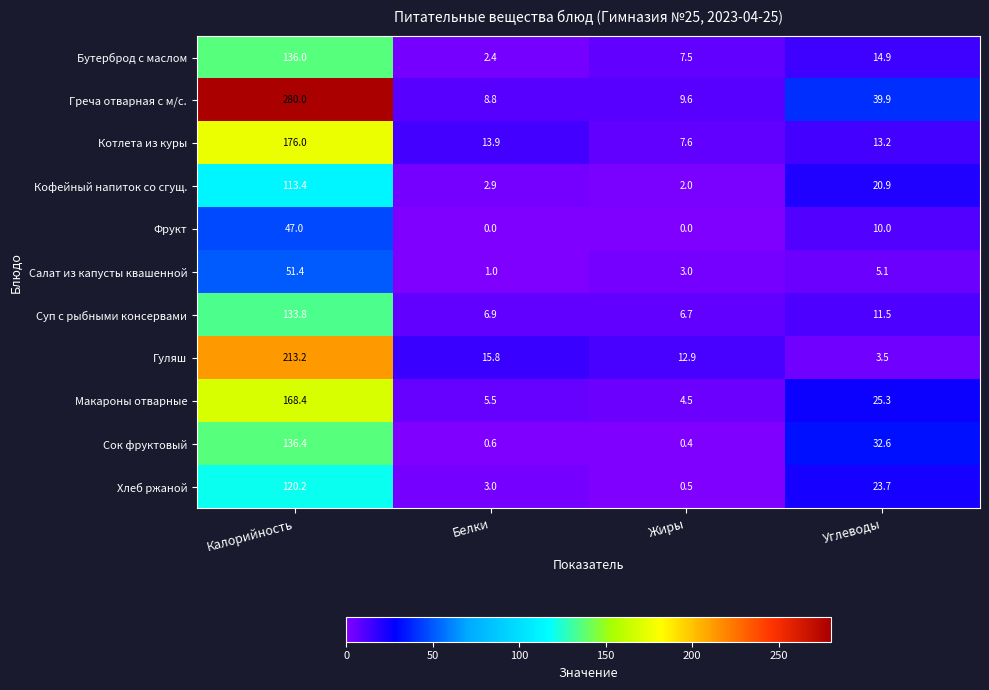

What is the difference between the highest and lowest values at Углеводы?

36.4